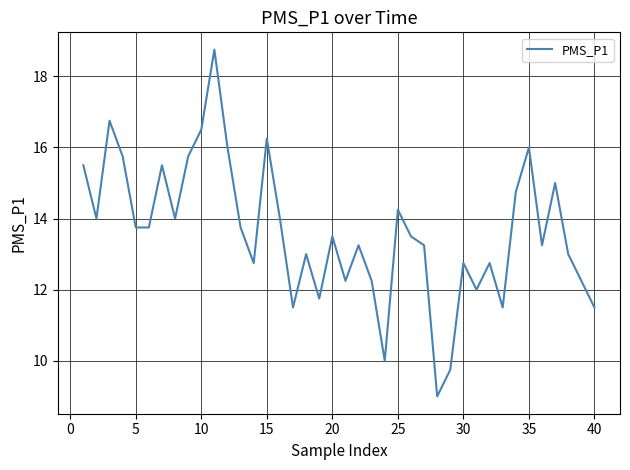

What is the minimum value shown in the chart?

9.0